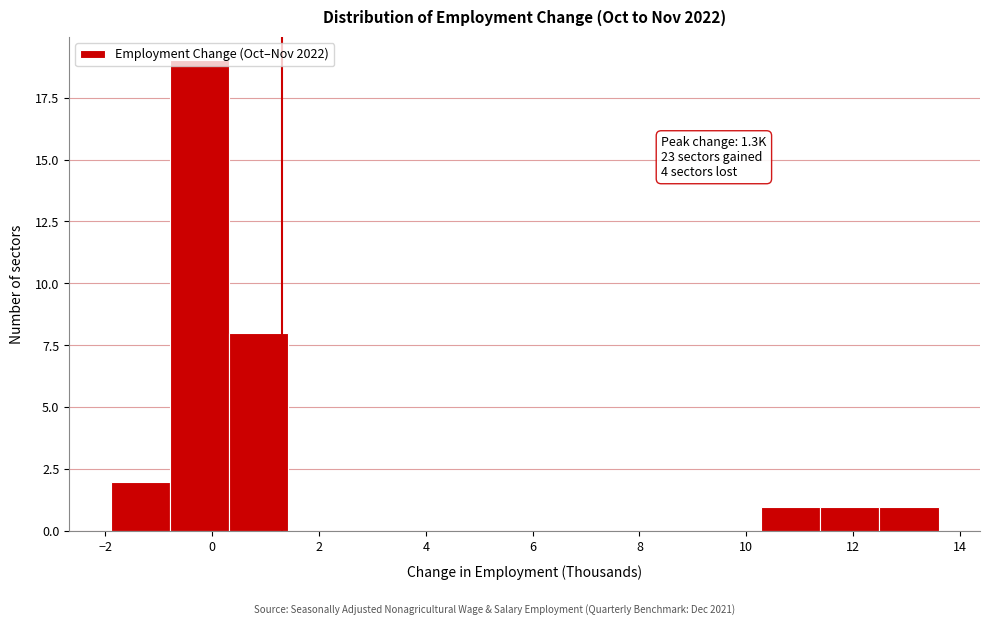

Over which range of the x-axis is the bar tallest?

-0.8 to 0.4